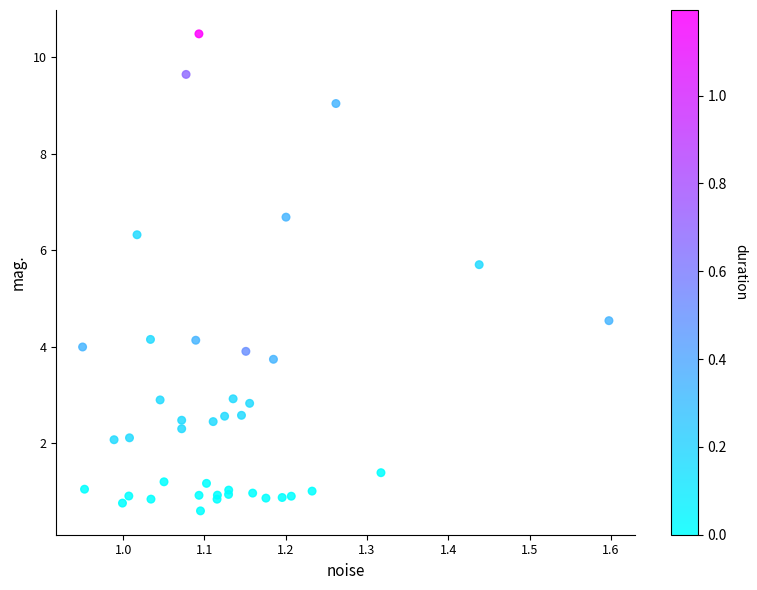

What Y value in the scatter plot is closest to 5?

4.5